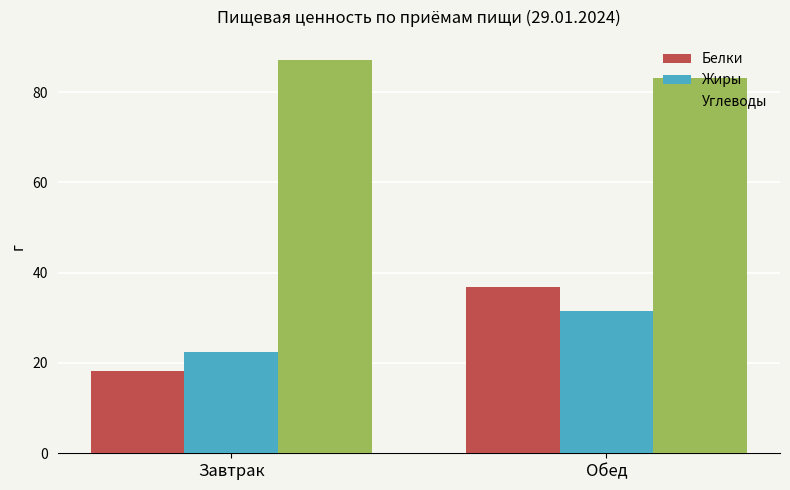

Between Завтрак and Обед, which series saw the biggest shift?

Белки